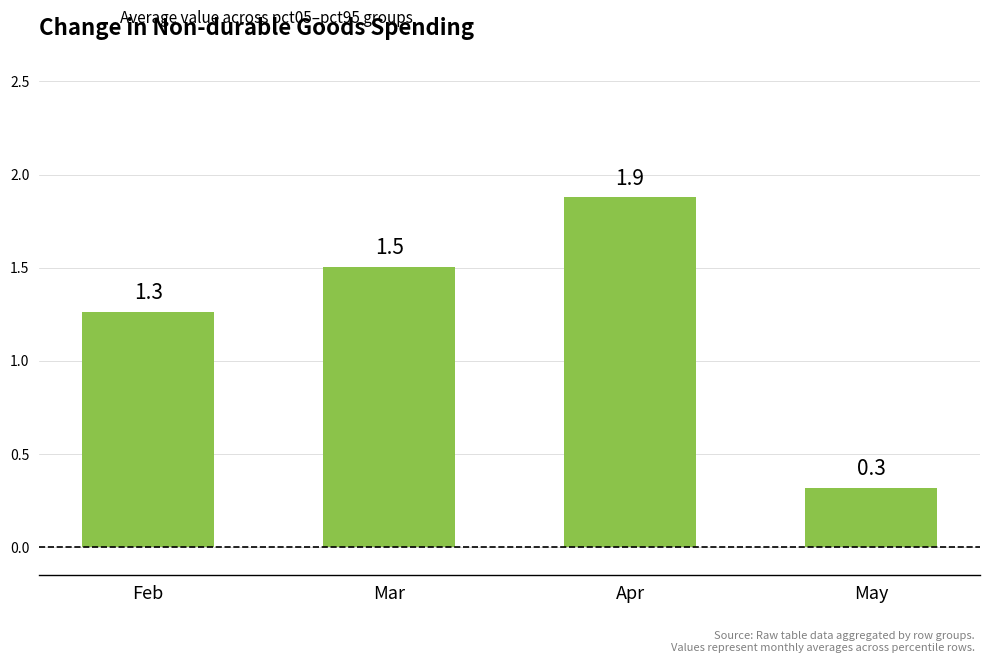

Count the number of data series in this chart.

1